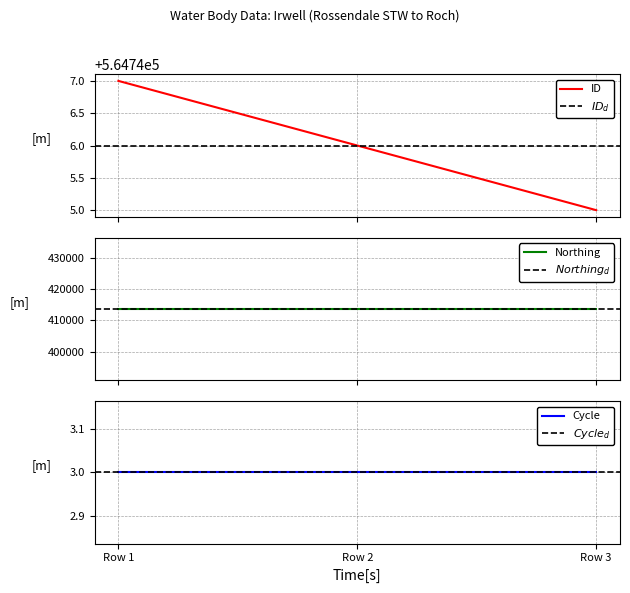

What are all the series names shown in the legend?

ID, Northing, Cycle